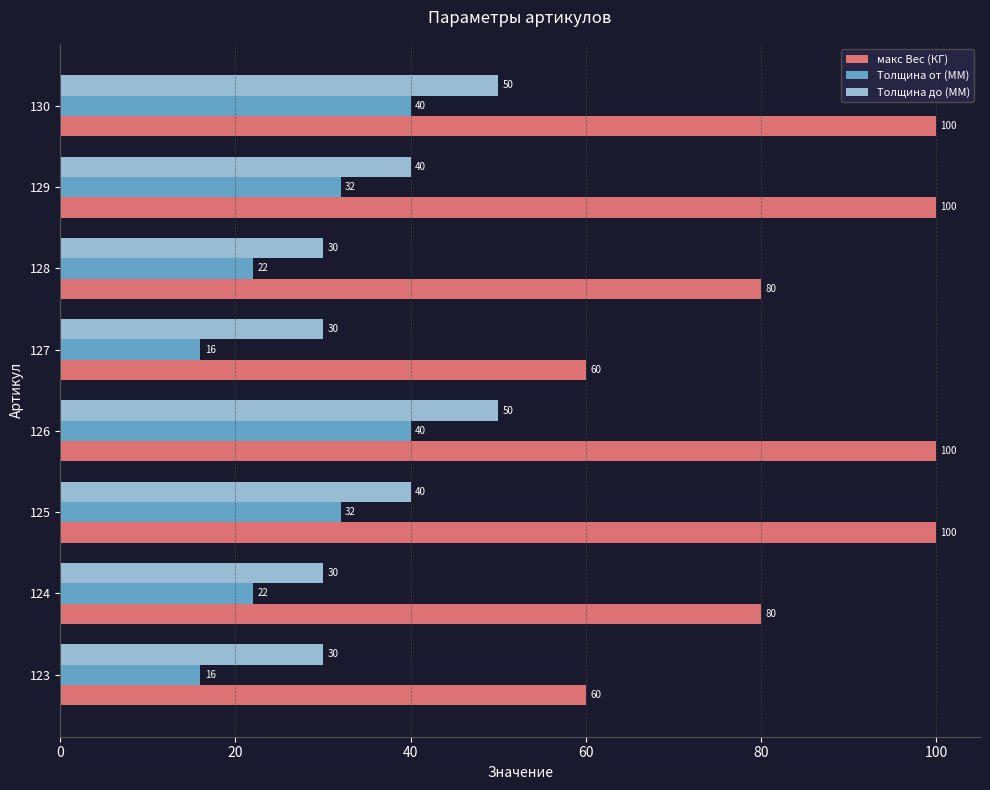

What is the difference between the highest and lowest values at 123?

44